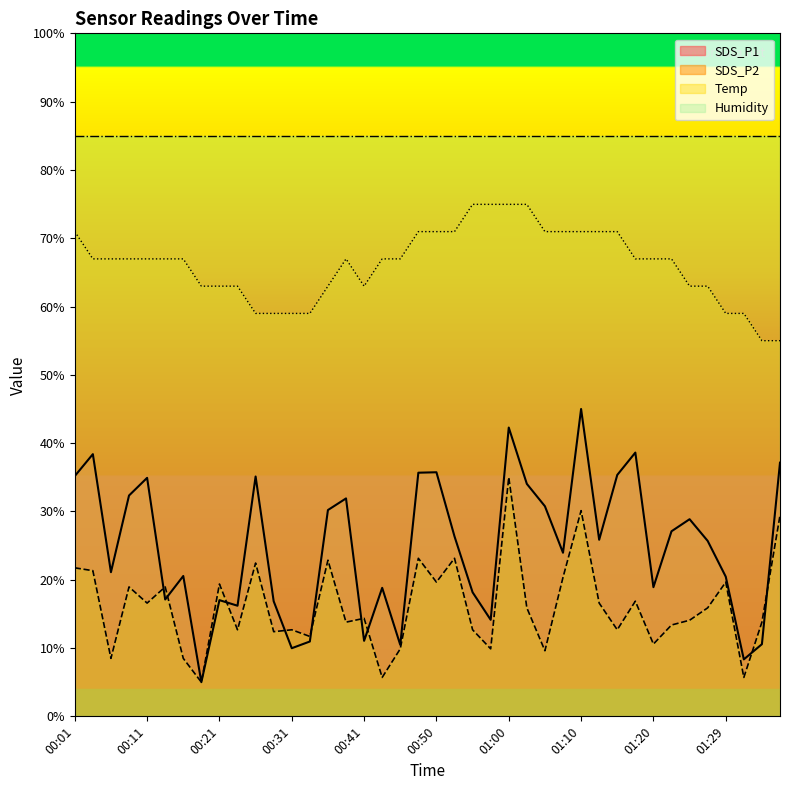

Is it true that SDS_P2 equals 25.5 at 01:27?

False